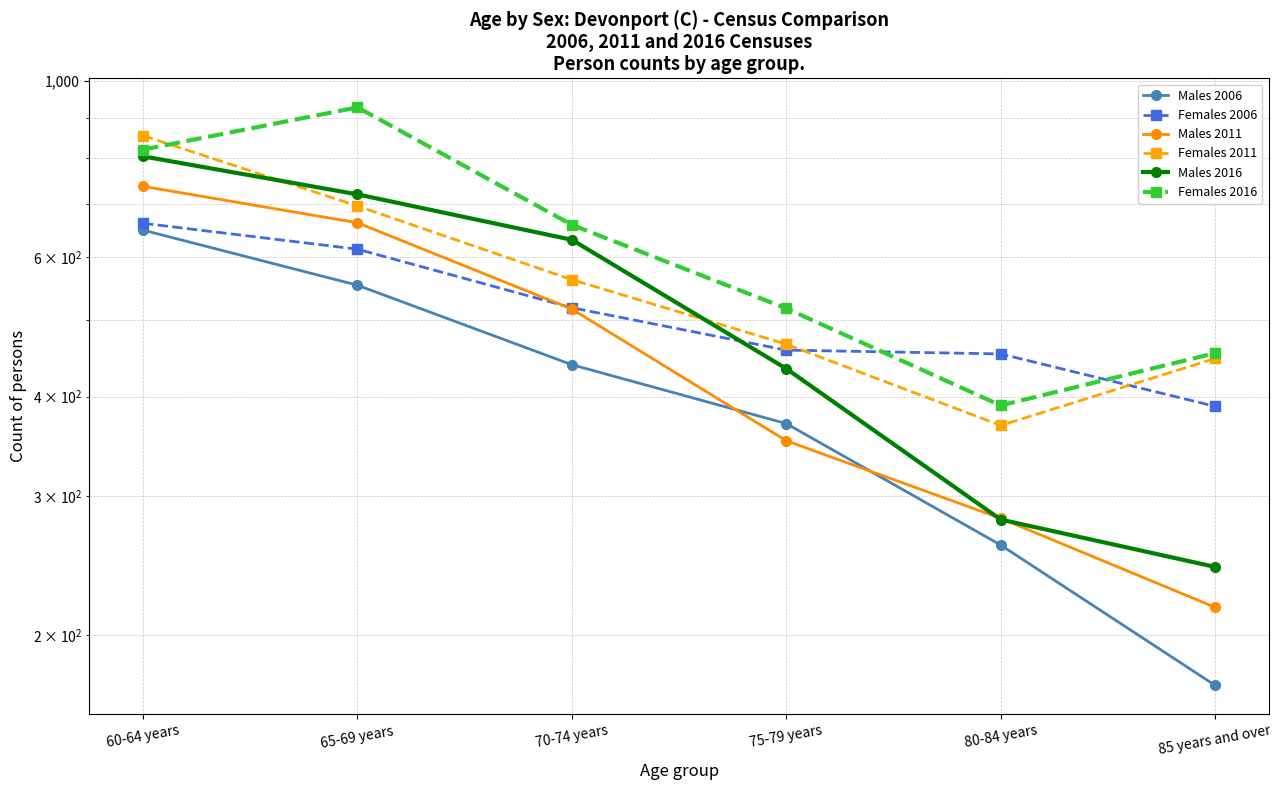

What is the difference between the second highest and minimum values in the Males 2011 series?

446